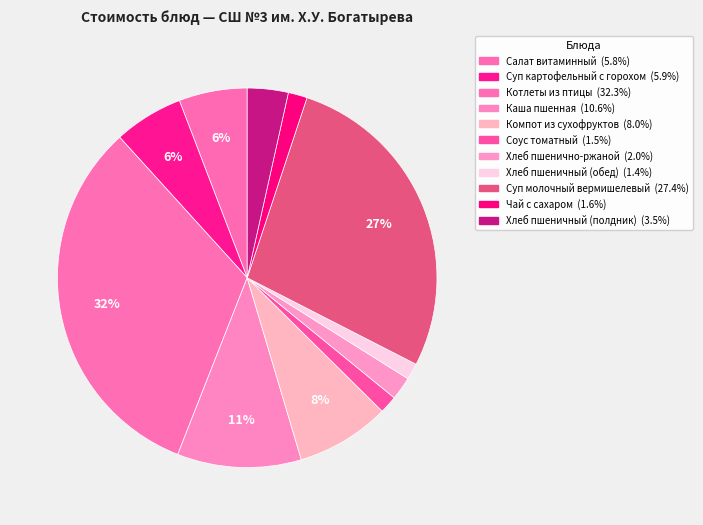

To the nearest percent, what is the average slice percentage?

9%